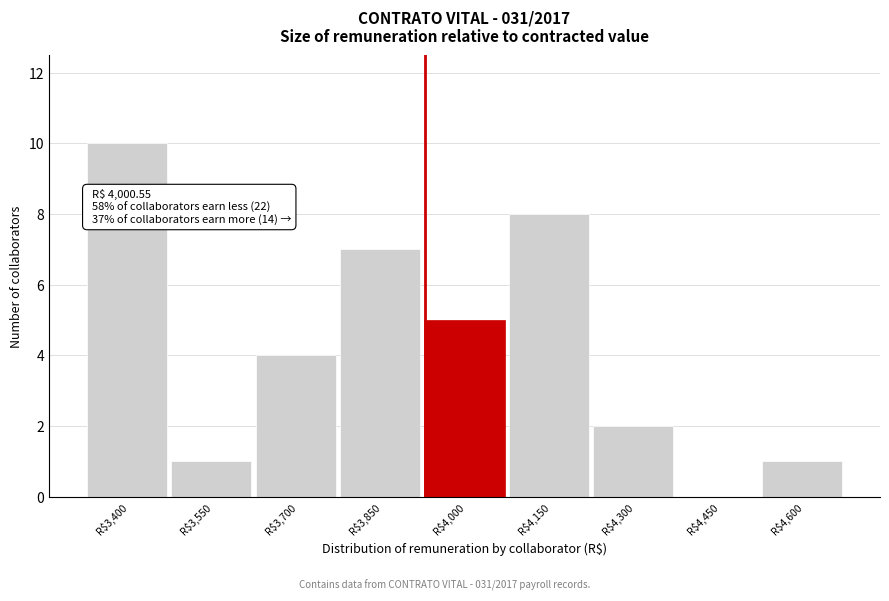

What is the greatest value displayed?

10